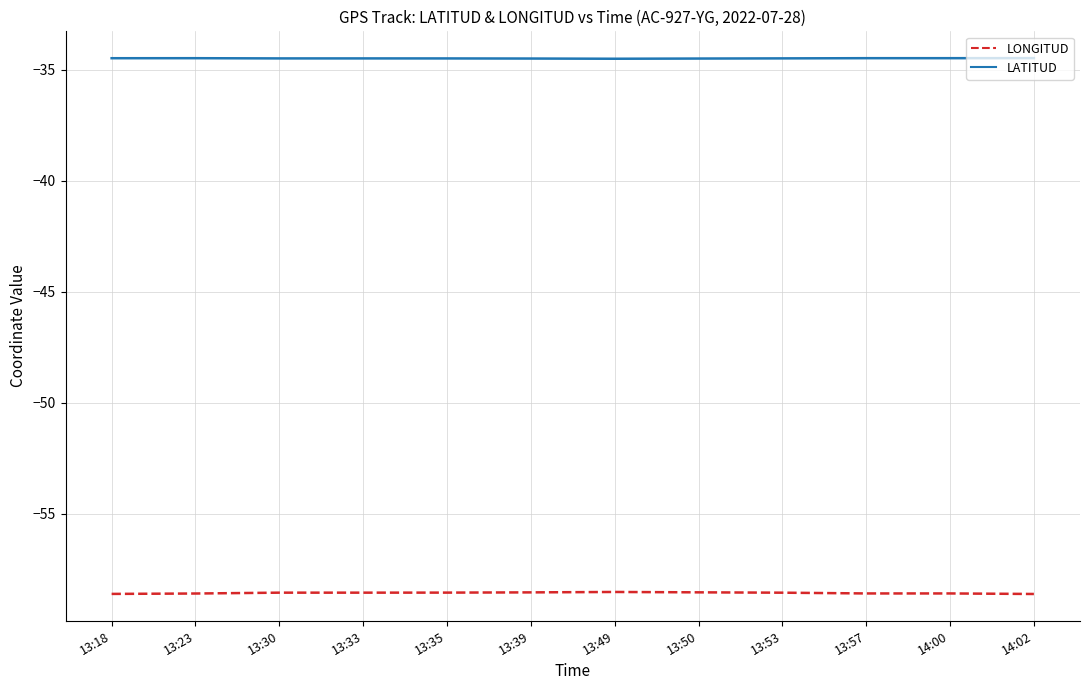

What is the greatest value displayed?

-34.5